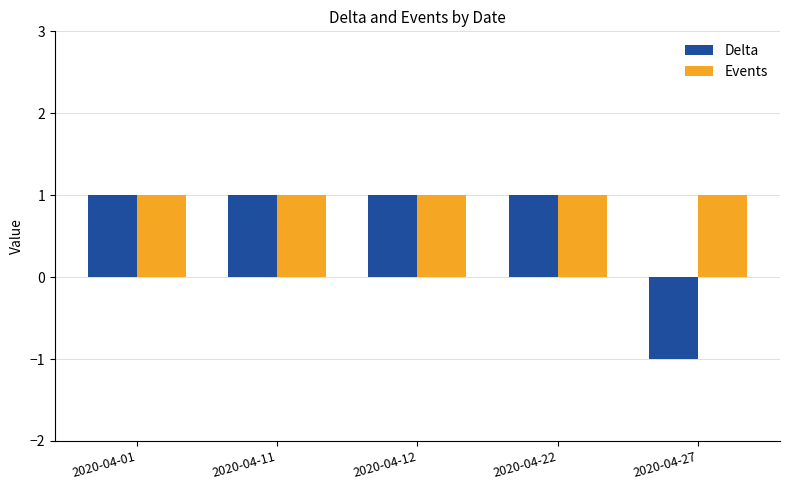

What is the lowest value of the Delta series?

-1